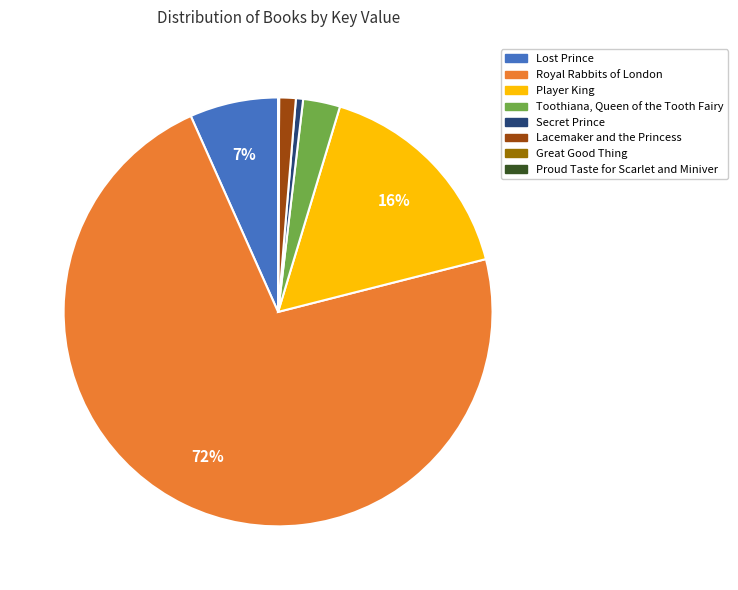

Is there any slice that represents more than half of the pie?

Yes